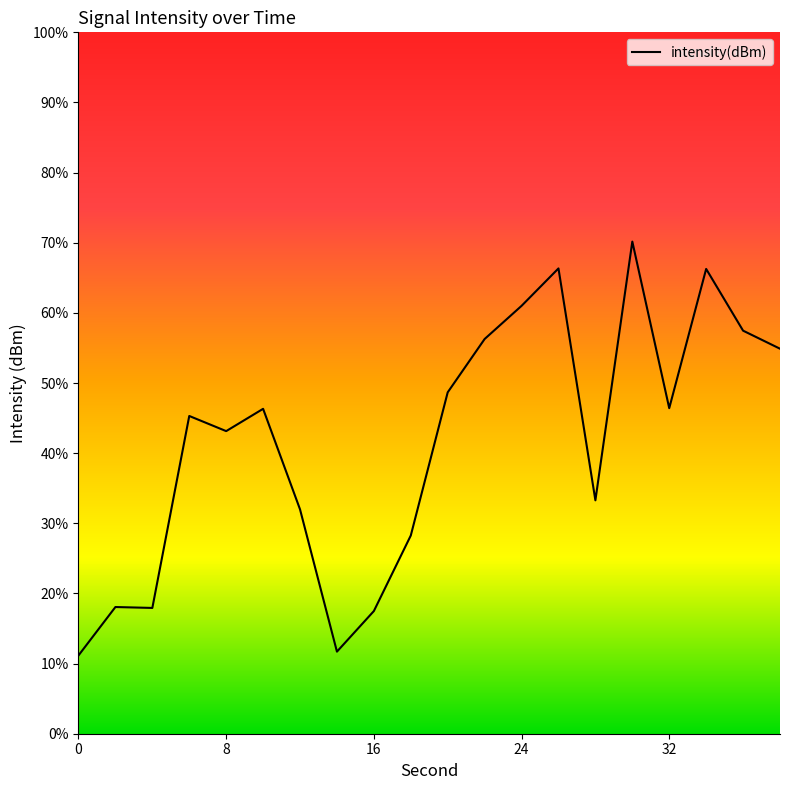

True or false: there are more than 0 points higher than both neighbors.

True